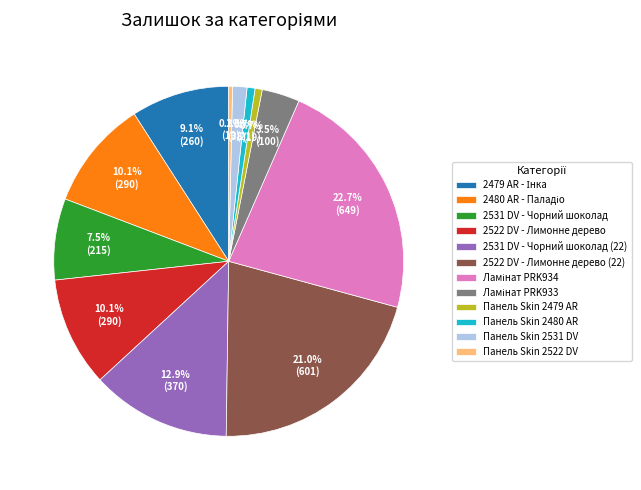

What is the ratio of the value at 2531 DV - Чорний шоколад to the value at 2522 DV - Лимонне дерево (22)?

0.4